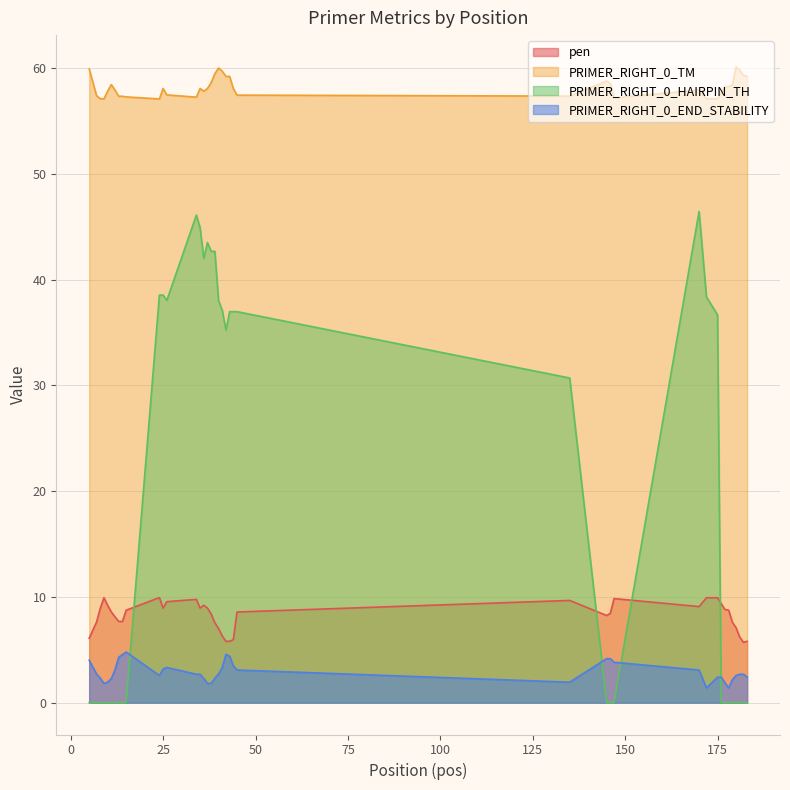

What is the difference between the pen values at 44 and 182?

0.3